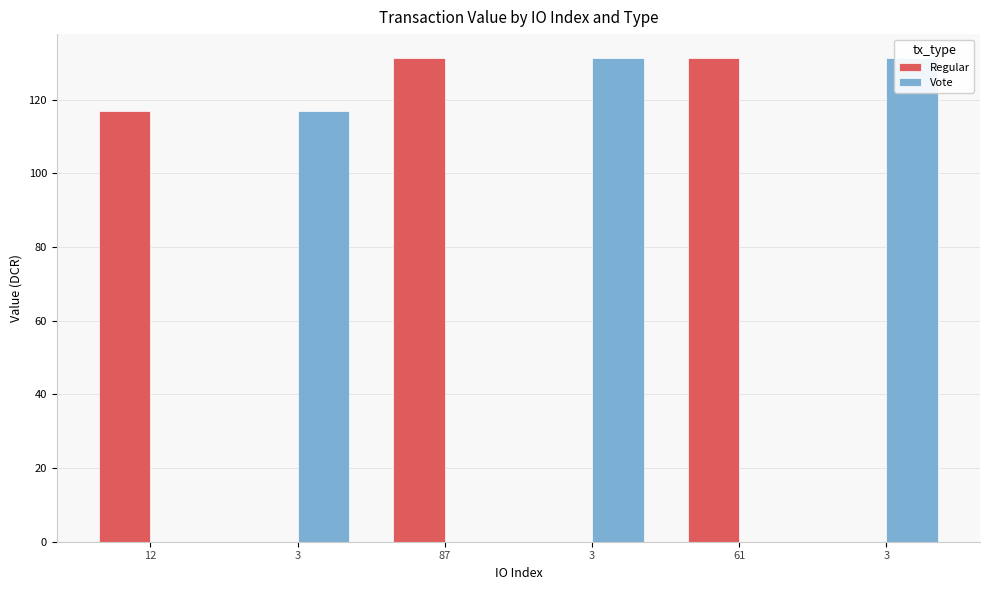

Reading right to left, what are all the values shown in this chart?

Regular: 3=0.0	61=131.2	3=0.0	87=131.2	3=0.0	12=116.8
Vote: 3=131.2	61=0.0	3=131.2	87=0.0	3=116.8	12=0.0